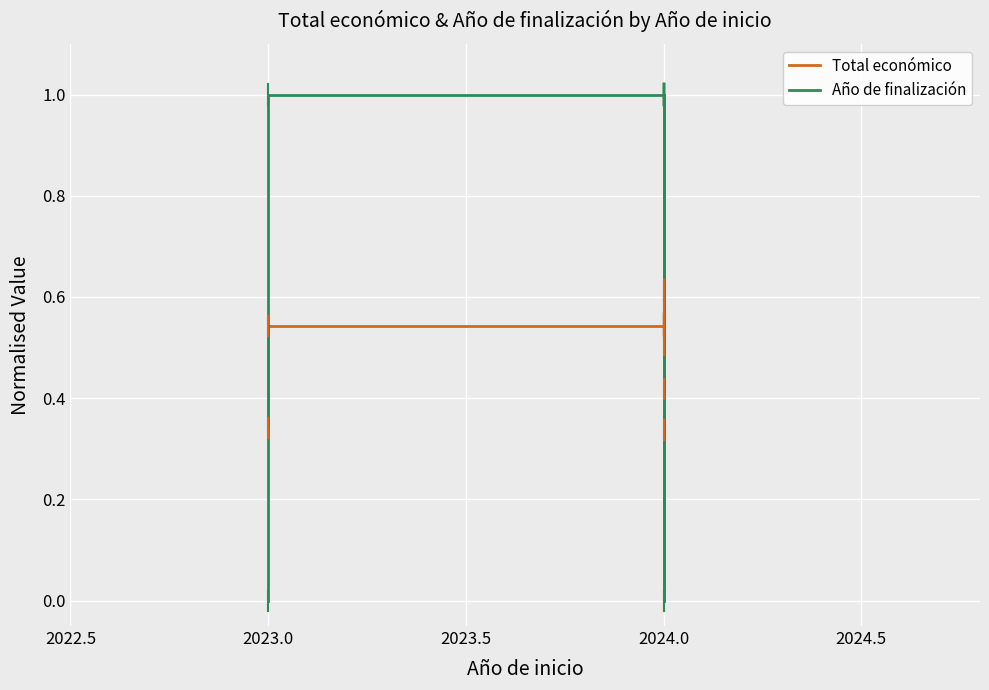

The Total económico series shows 0.3 at 2024.0. True or false?

False